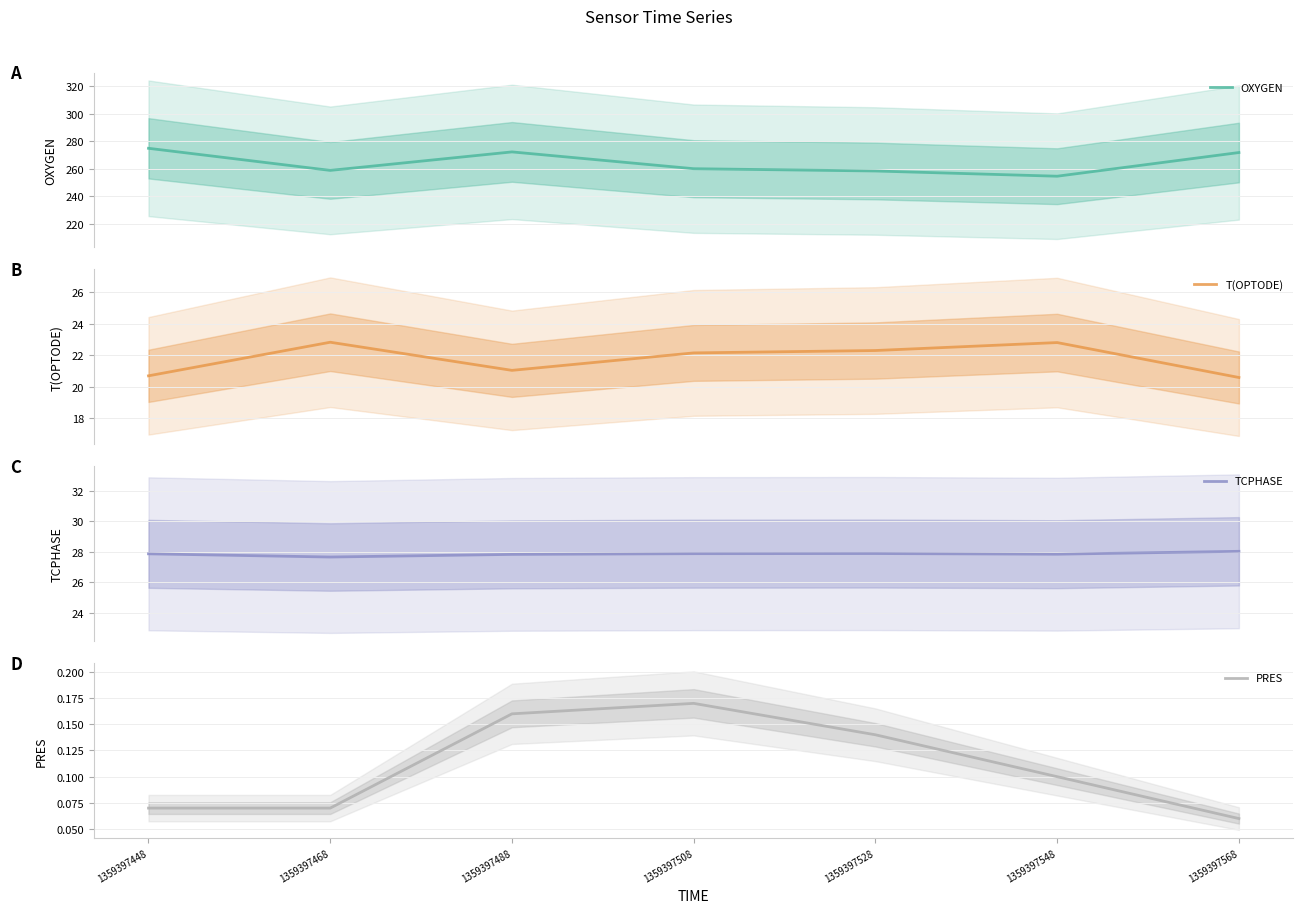

Between 1359397528 and 1359397548, which is larger?

1359397528